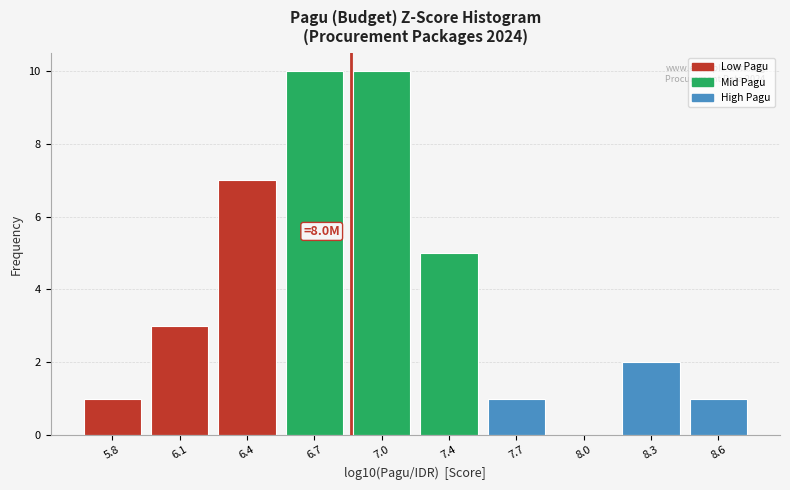

Reading right to left, extract all data points from this chart.

8.6=1	8.3=2	8.0=0	7.7=1	7.4=5	7.0=10	6.7=10	6.4=7	6.1=3	5.8=1